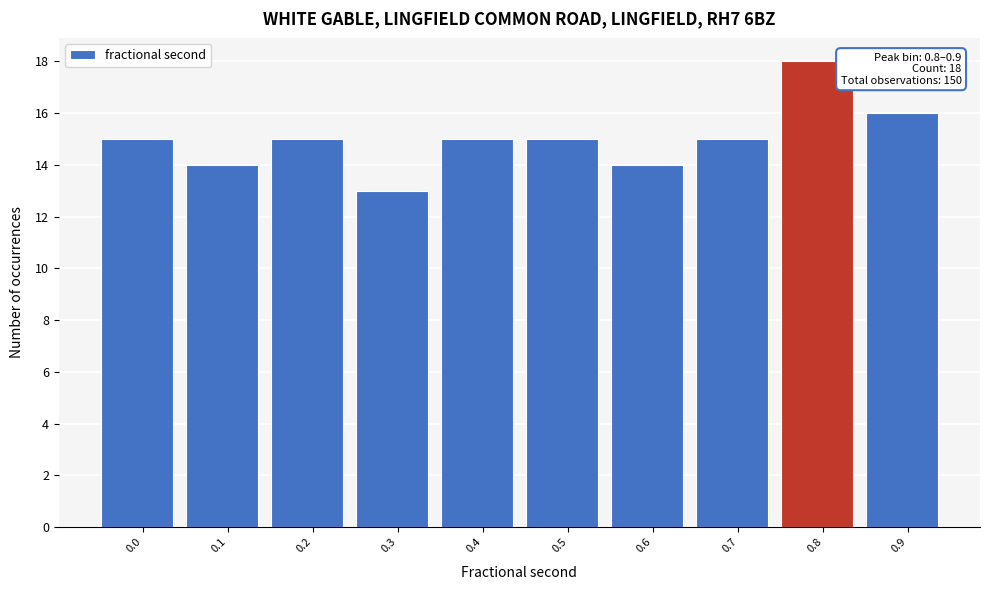

Reading left to right, list all the values displayed in this chart.

0.0=15	0.1=14	0.2=15	0.3=13	0.4=15	0.5=15	0.6=14	0.7=15	0.8=18	0.9=16